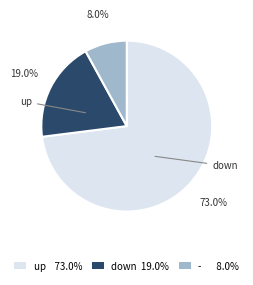

Combined, what portion of the pie is down and -?

27.0%